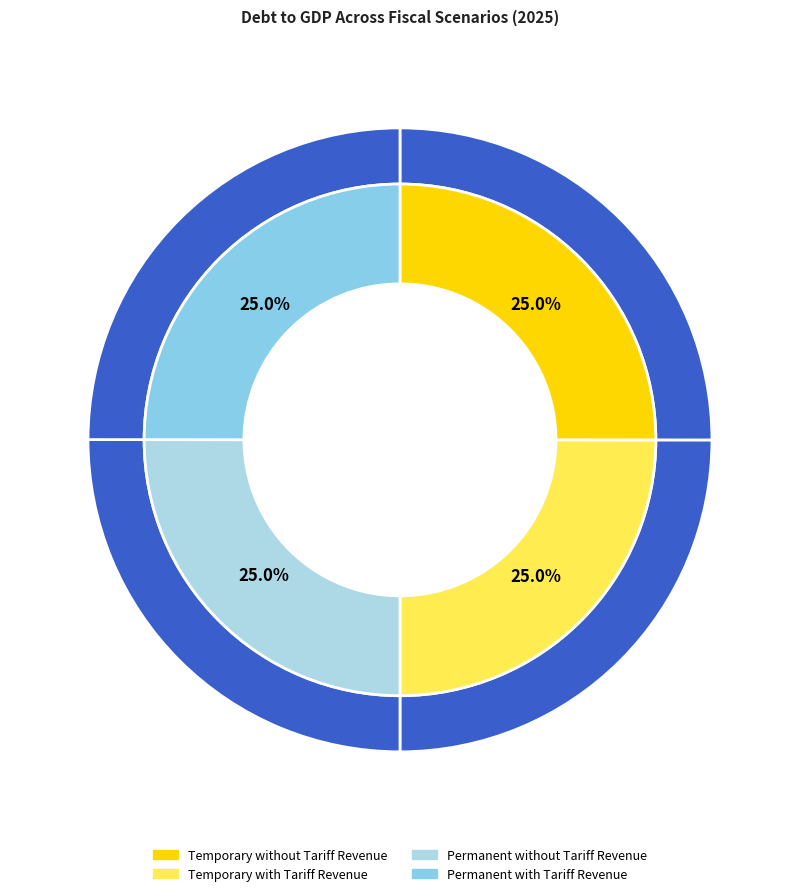

The Temporary without Tariff Revenue slice represents 39% of the pie. True or false?

False